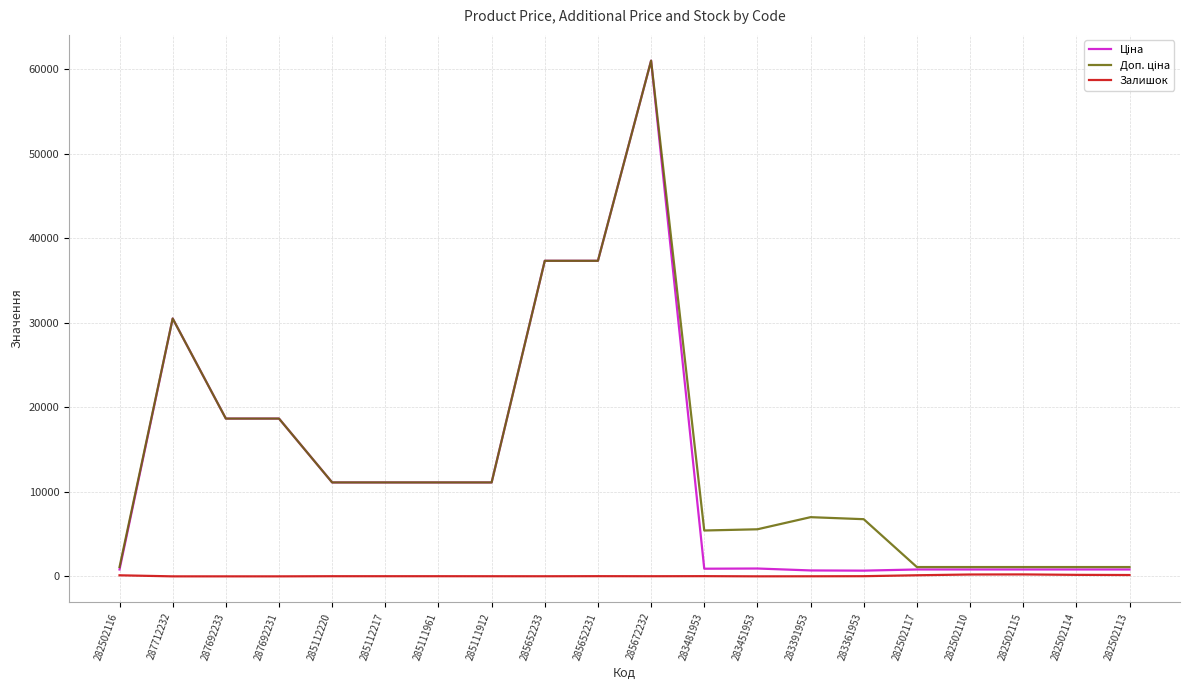

What is the maximum value shown in the chart?

61024.7